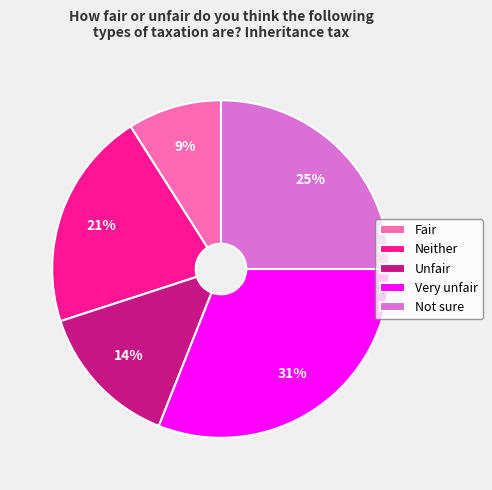

Combined, do Unfair and Fair account for over 50%?

No